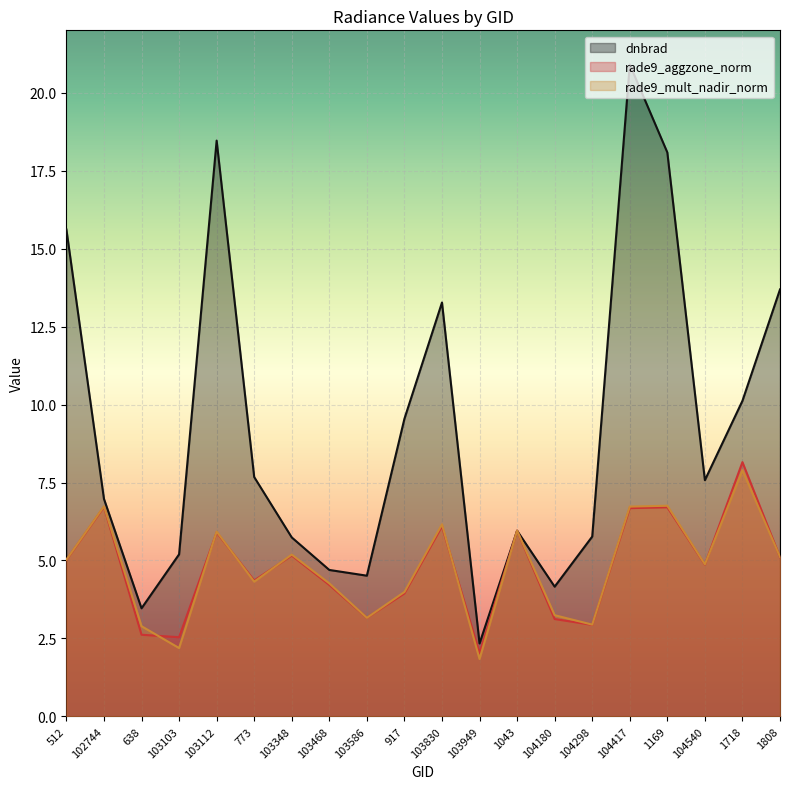

Does the chart display data point markers on the line(s)?

No